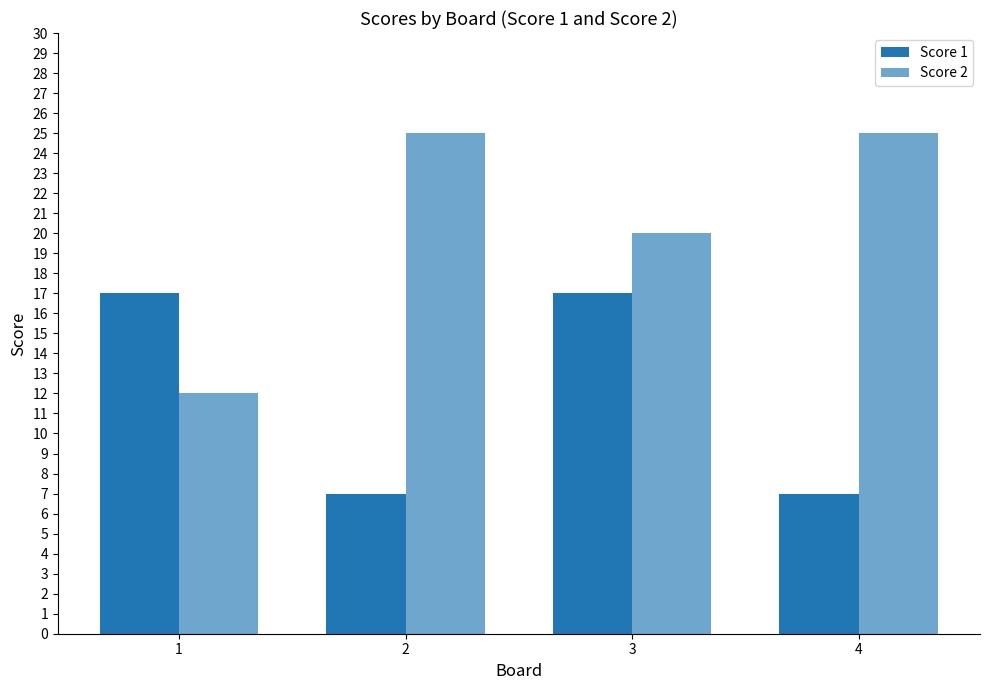

The value of Score 1 at 1 is 17. True or false?

True